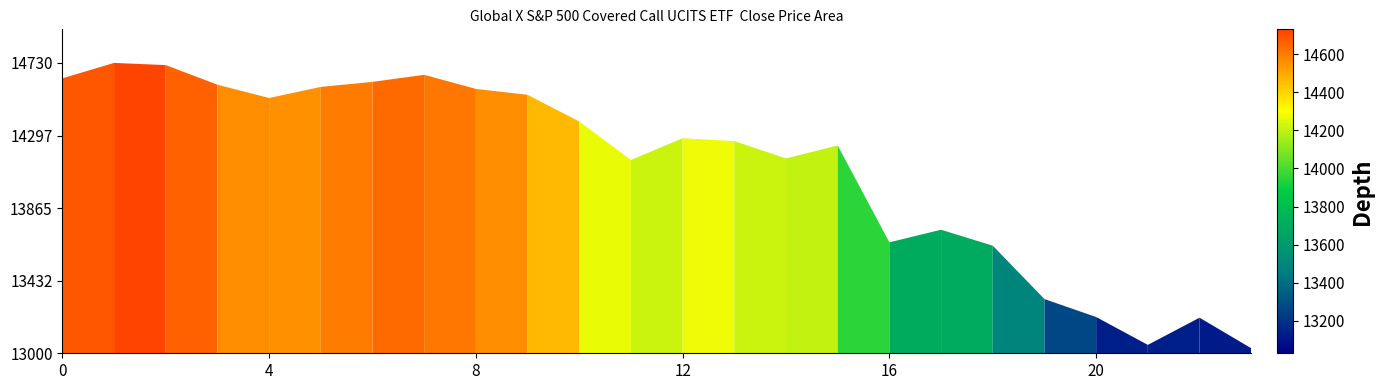

How many lines are shown in the chart?

1